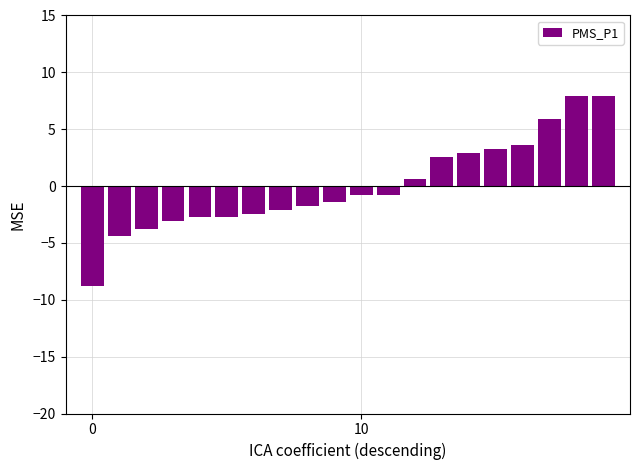

What is the difference between the second highest and second lowest values?

12.3